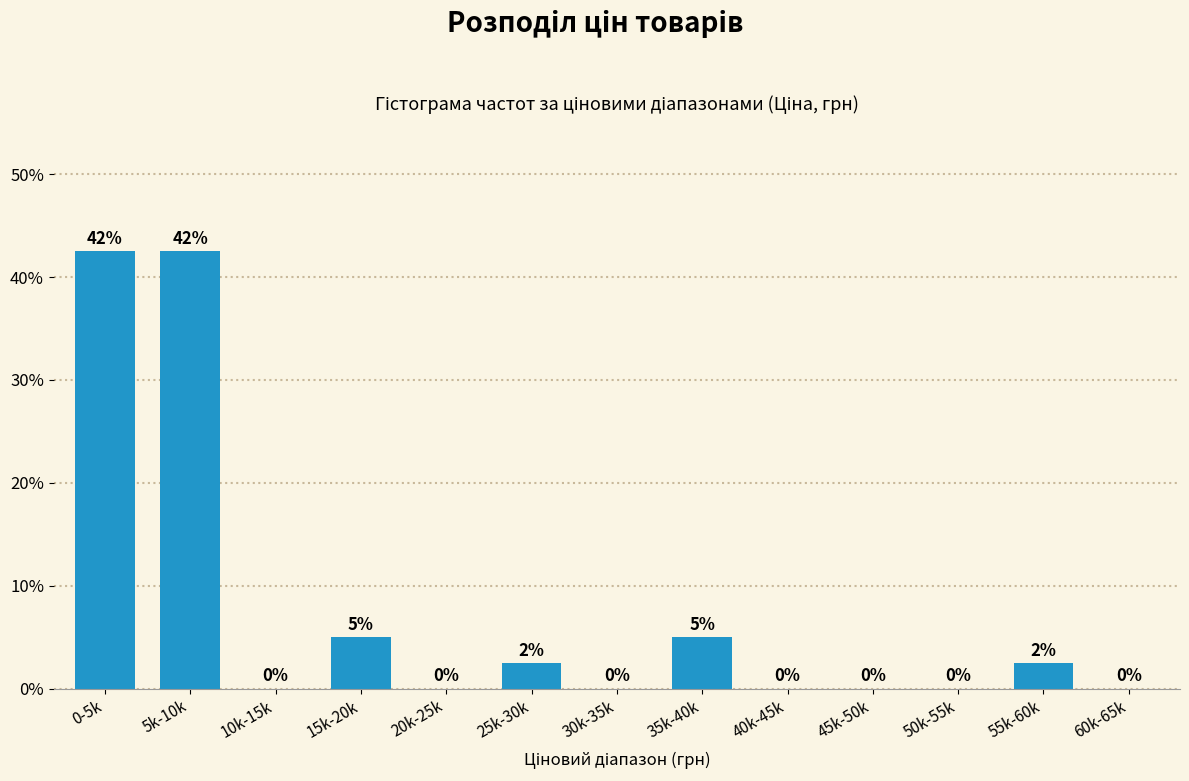

True or false: the data shows 55.5 at 5k-10k.

False